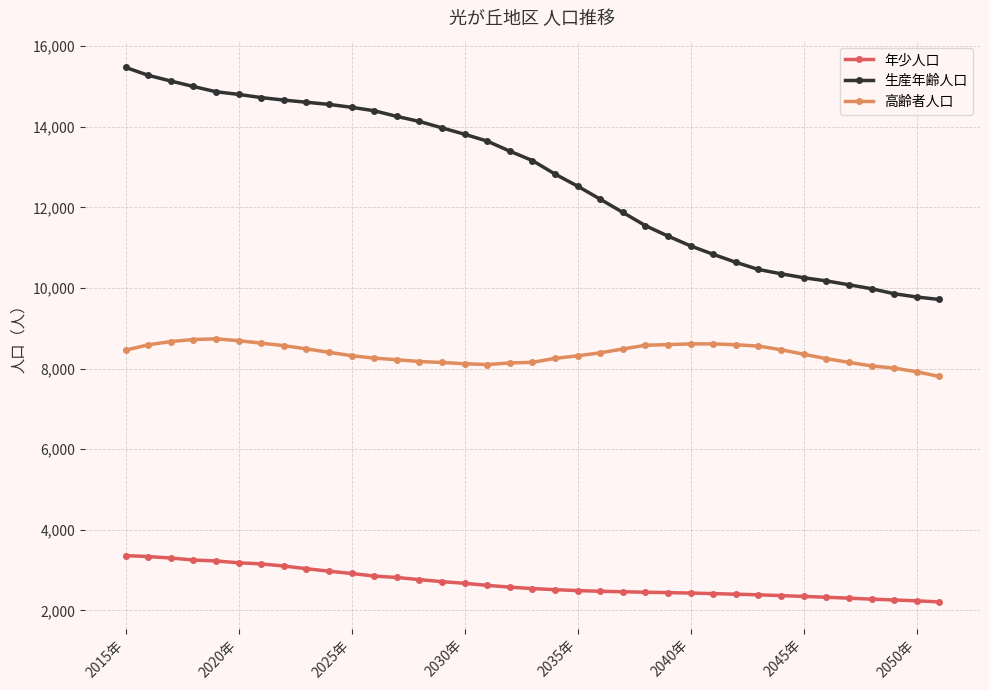

What is the maximum value for 高齢者人口?

8738